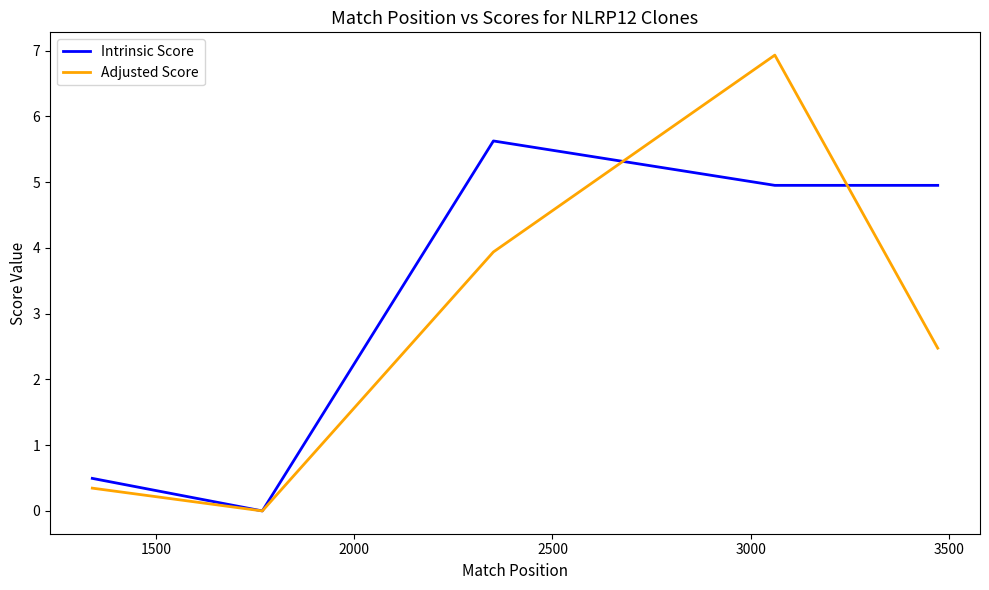

List the series in order of their peak value, highest first.

Adjusted Score, Intrinsic Score